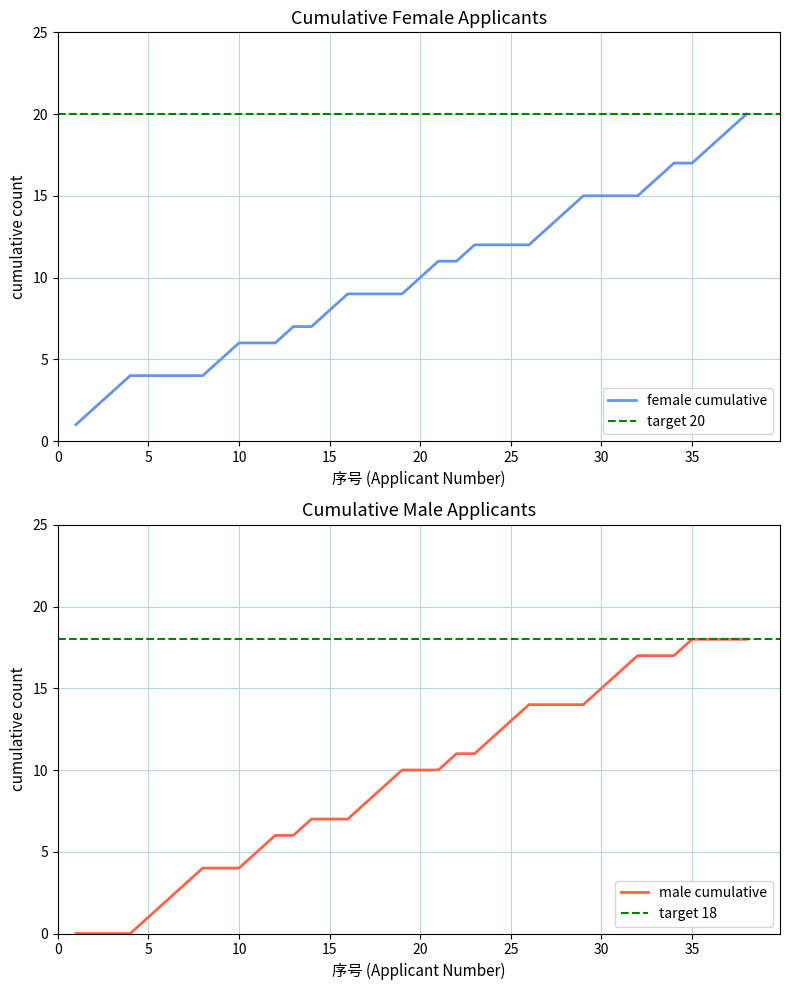

What is the difference between the second highest and second lowest values in the female_cumulative series?

17